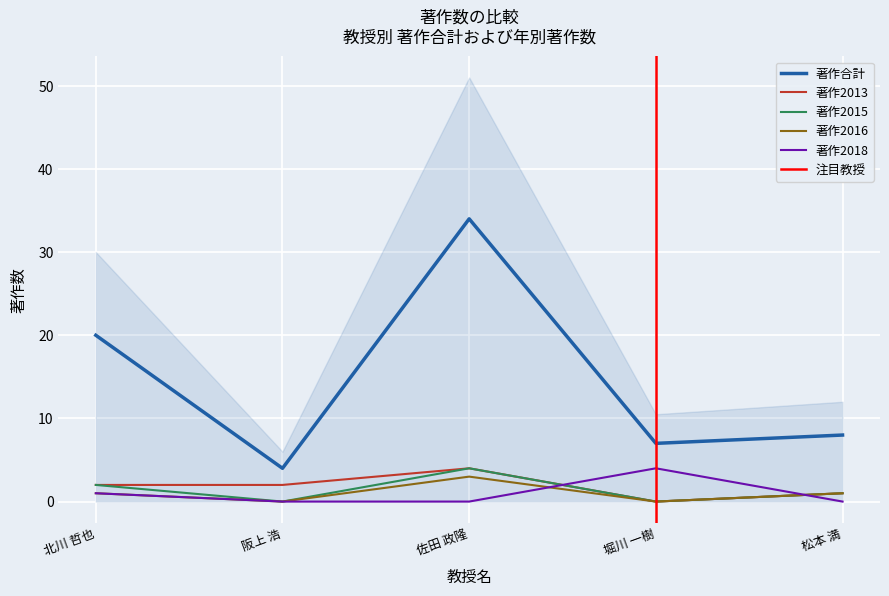

What is the sum of the 著作2013 values at 佐田 政隆 and 松本 満?

5